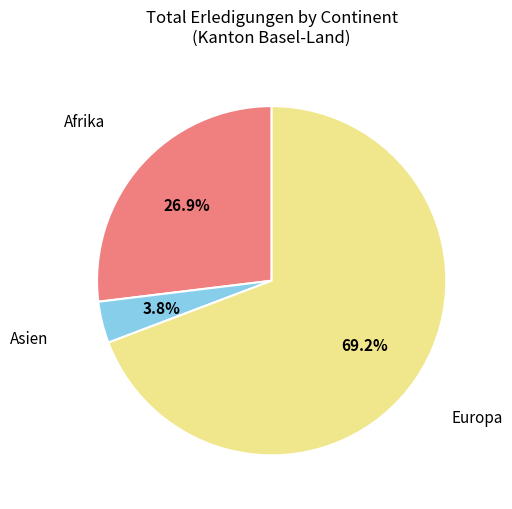

Does any single category account for the majority?

Yes